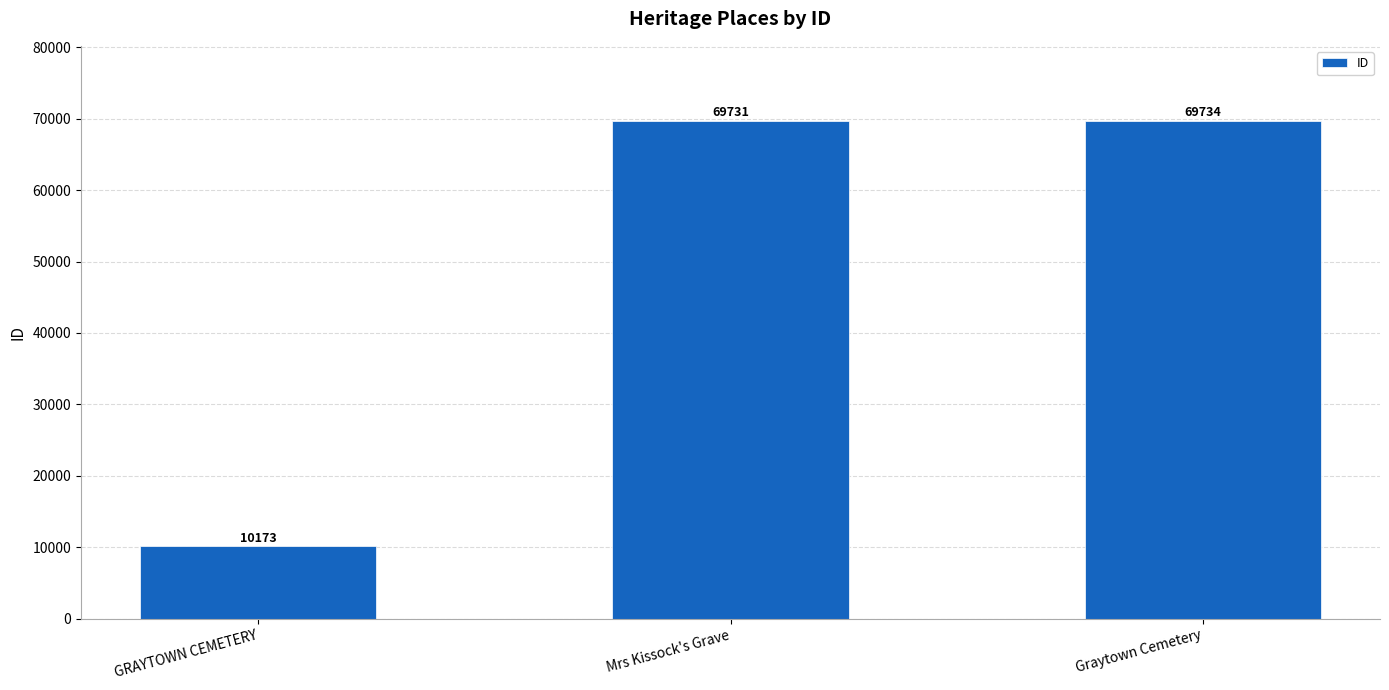

Reading right to left, list all the values displayed in this chart.

Graytown Cemetery=69734	Mrs Kissock's Grave=69731	GRAYTOWN CEMETERY=10173